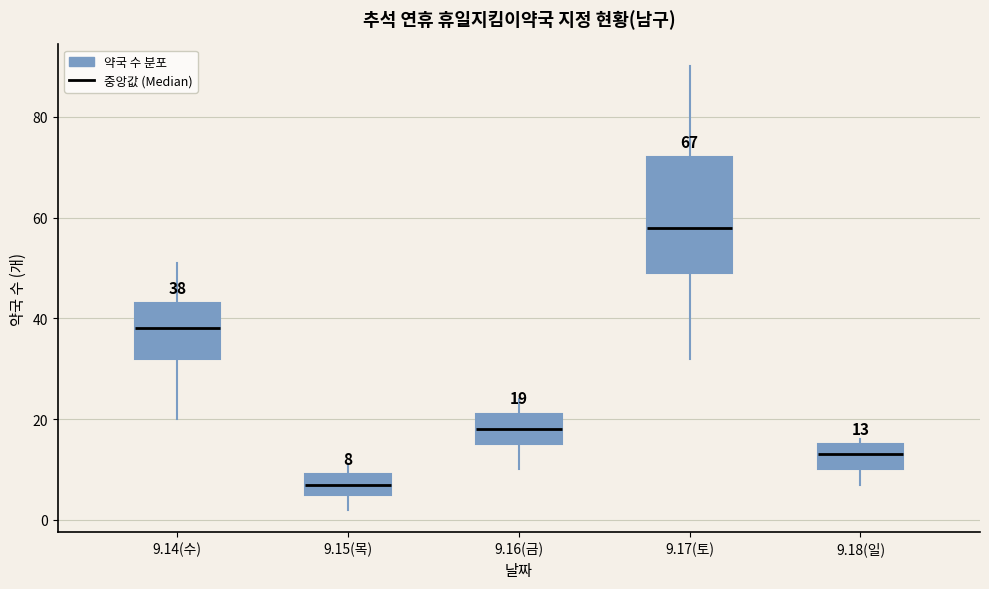

Which box has the lowest median line?

9.15(목)